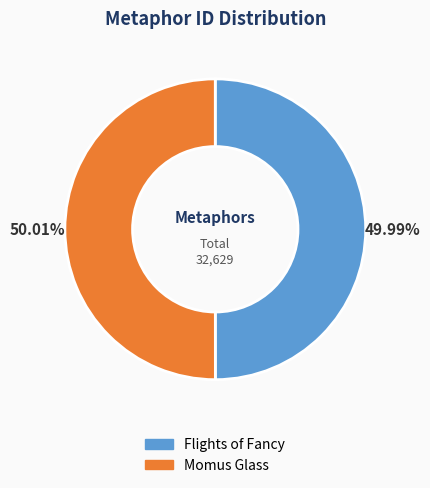

The Flights of Fancy slice represents 50% of the pie. True or false?

True